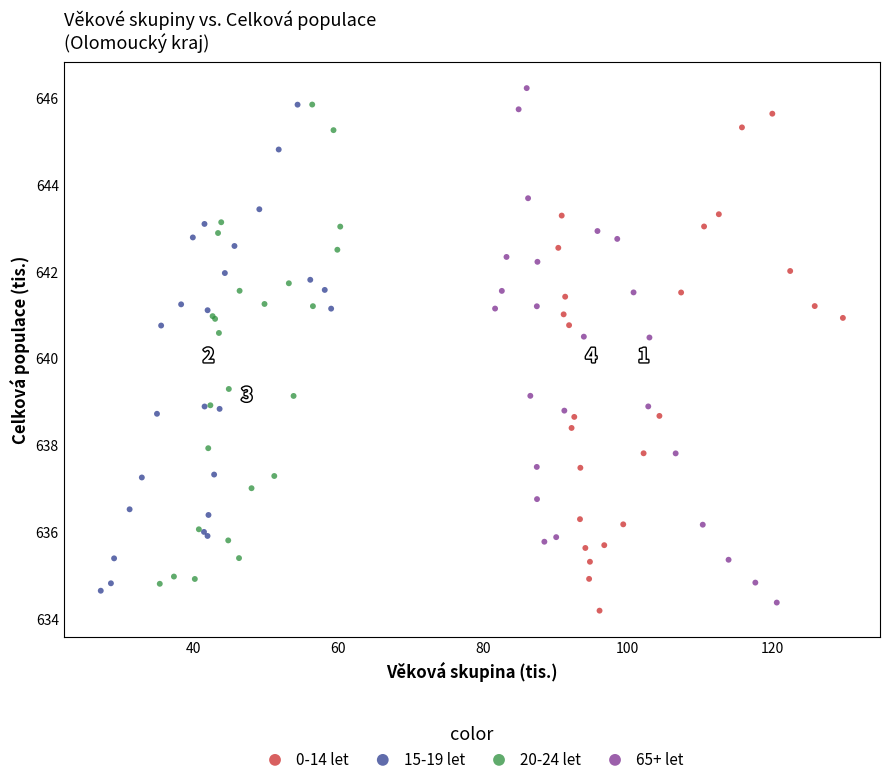

Which series contains the highest Y value?

65+ let